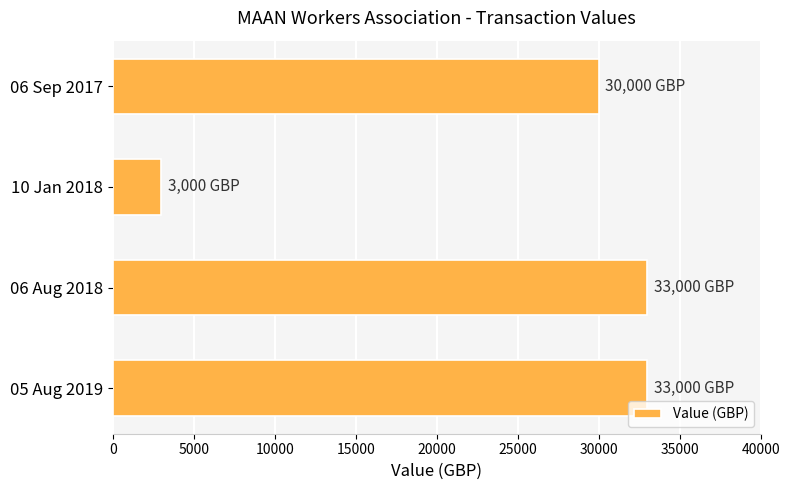

What is the average value?

24750